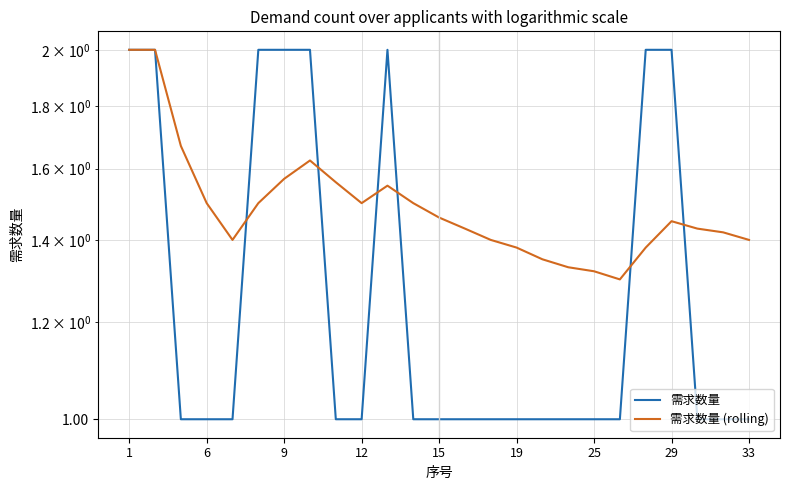

At which label does 需求数量 (rolling) reach its peak?

1